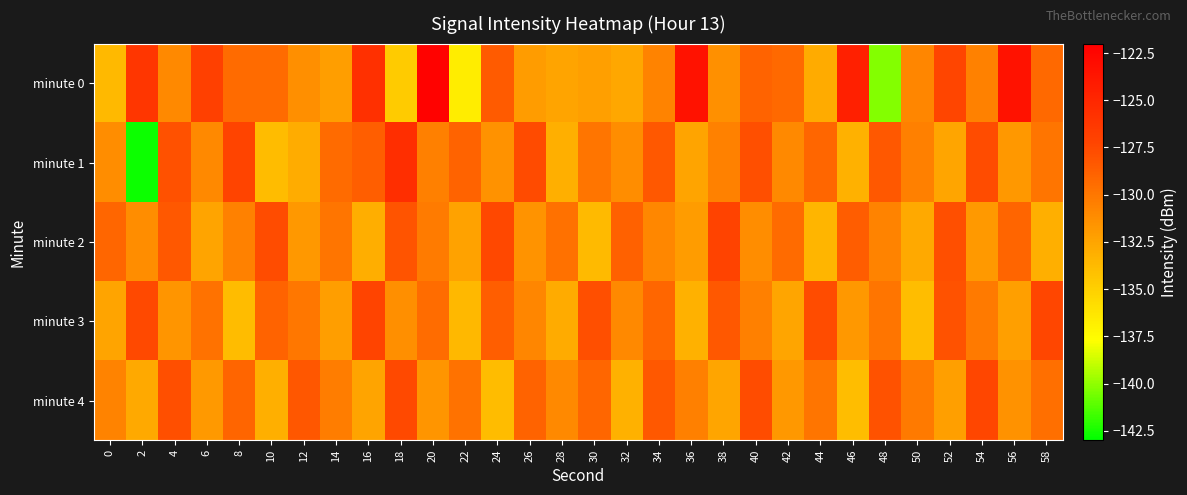

Which series changed the most between 16 and 52?

minute 2